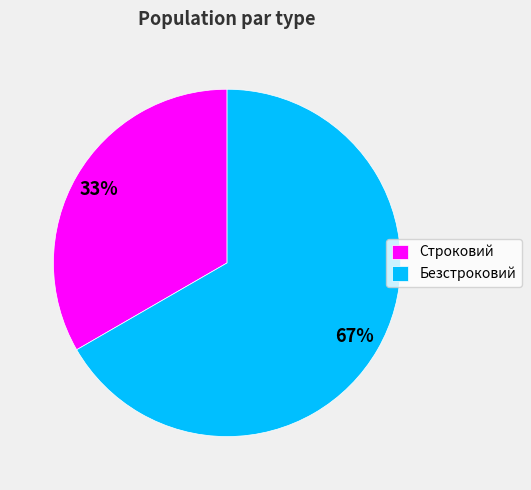

To the nearest percent, what is the average slice percentage?

50%